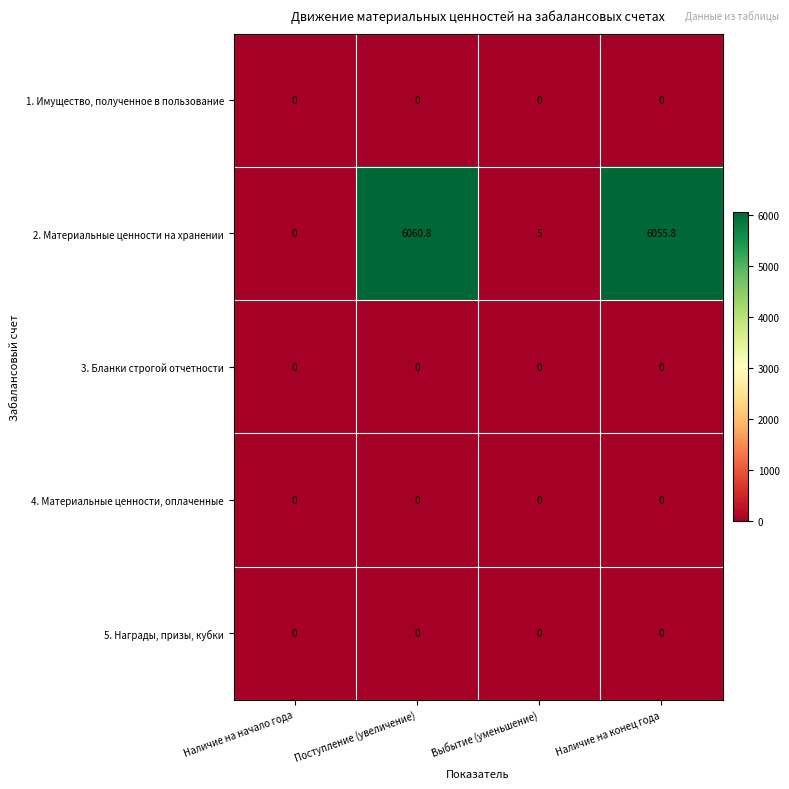

Which series changed the most between Поступление (увеличение) and Наличие на конец года?

2. Материальные ценности на хранении